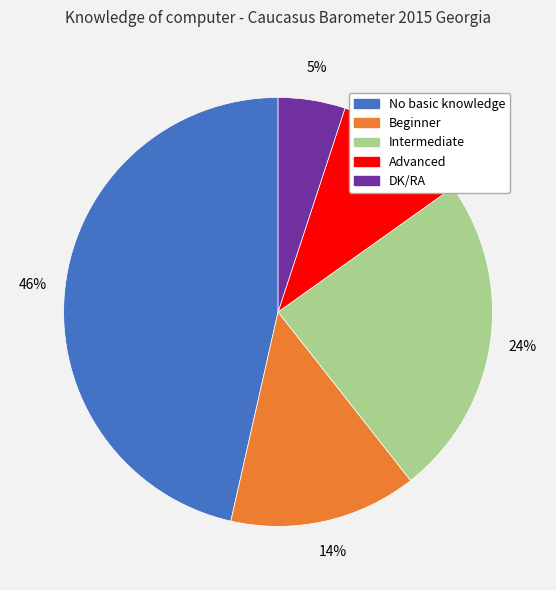

True or false: Intermediate accounts for 24% of the total.

True